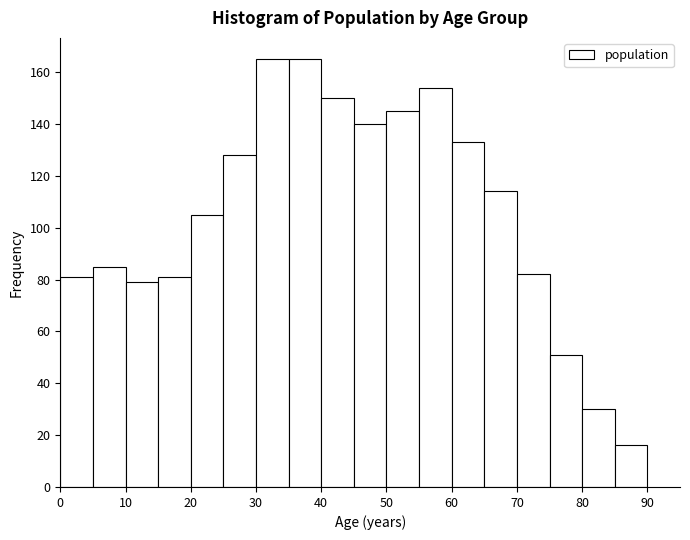

What is the height of the bar covering 20 to 25 on the x-axis? The values are not printed on the chart, so give them approximately, as read against the axis.

106